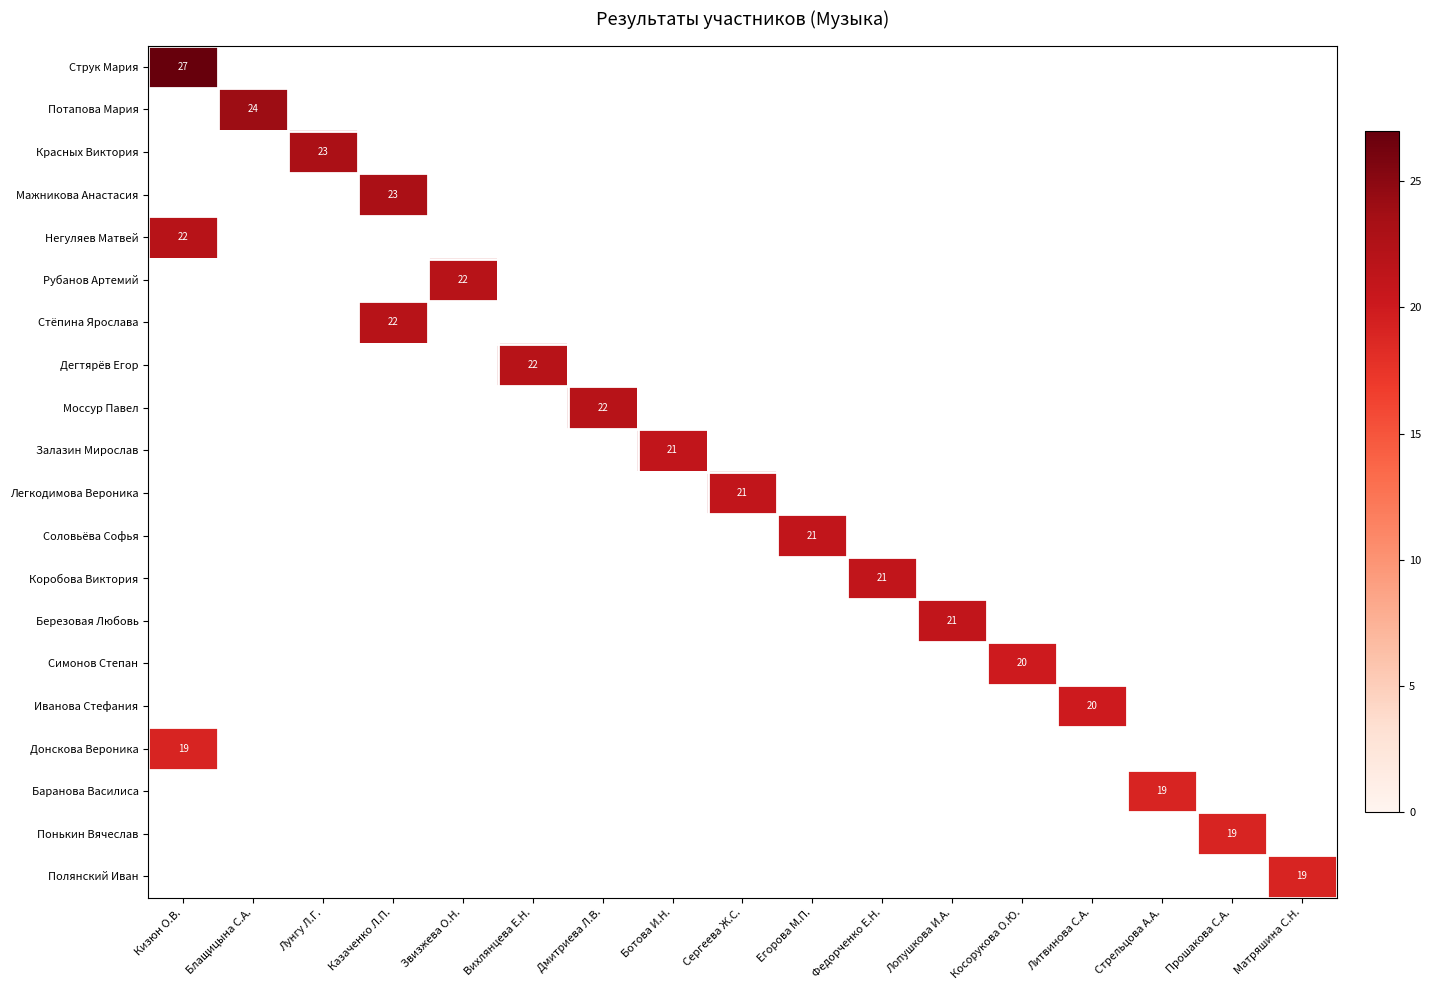

How many data points does each series have?

17